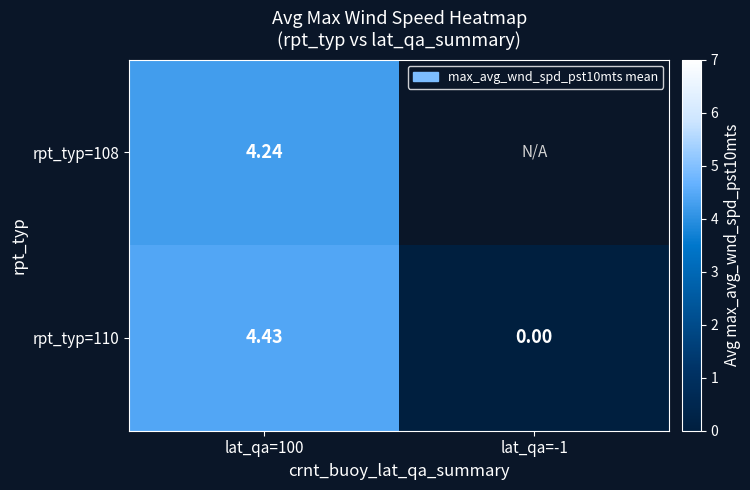

What is the sum of the rpt_typ=110 values at lat_qa=100 and lat_qa=-1?

4.4